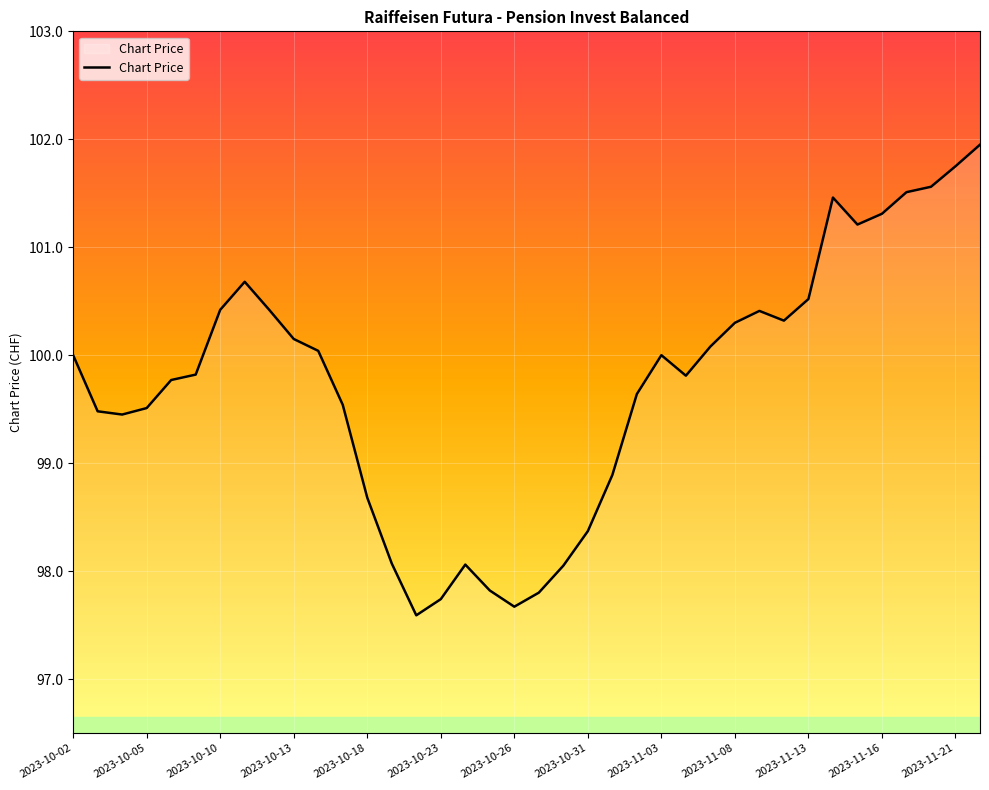

What is the average value?

99.7